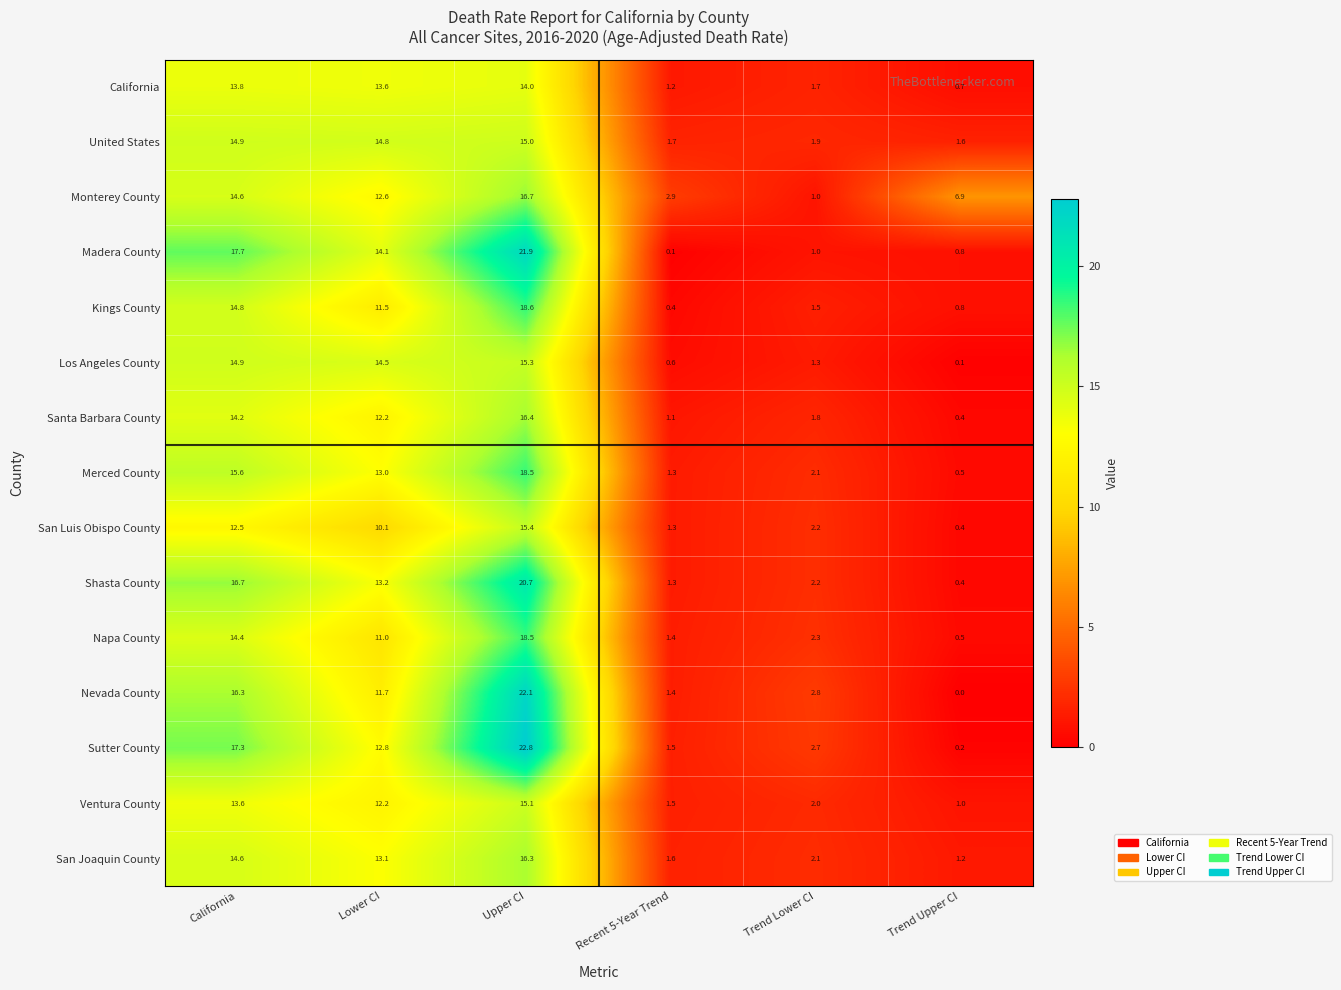

Is it true that San Joaquin County equals 14.6 at California?

True